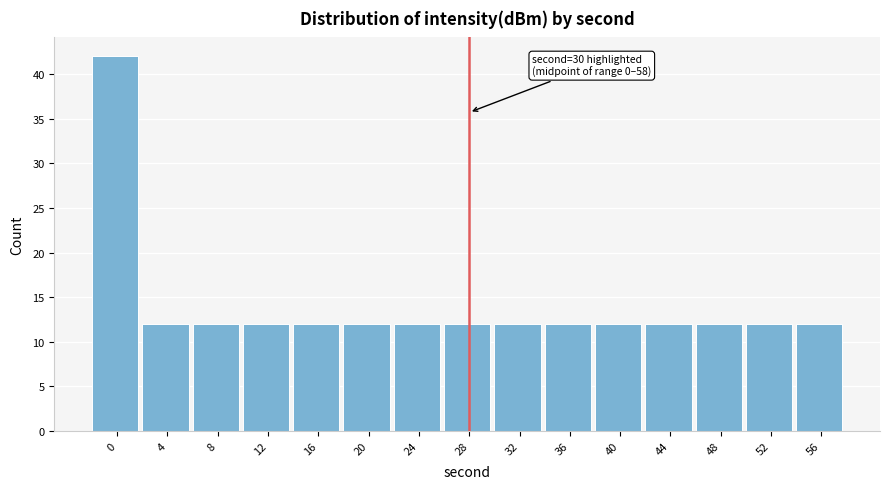

Reading right to left, list all the values displayed in this chart.

56=12	52=12	48=12	44=12	40=12	36=12	32=12	28=12	24=12	20=12	16=12	12=12	8=12	4=12	0=42